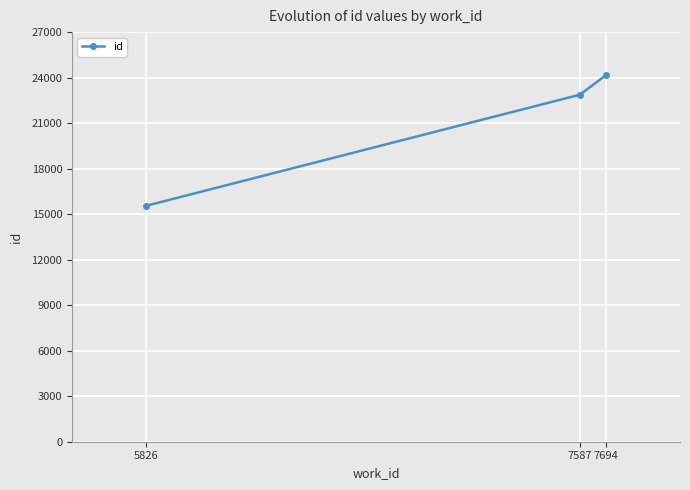

Reading right to left, transcribe all the data shown in this chart.

24165	22872	15547